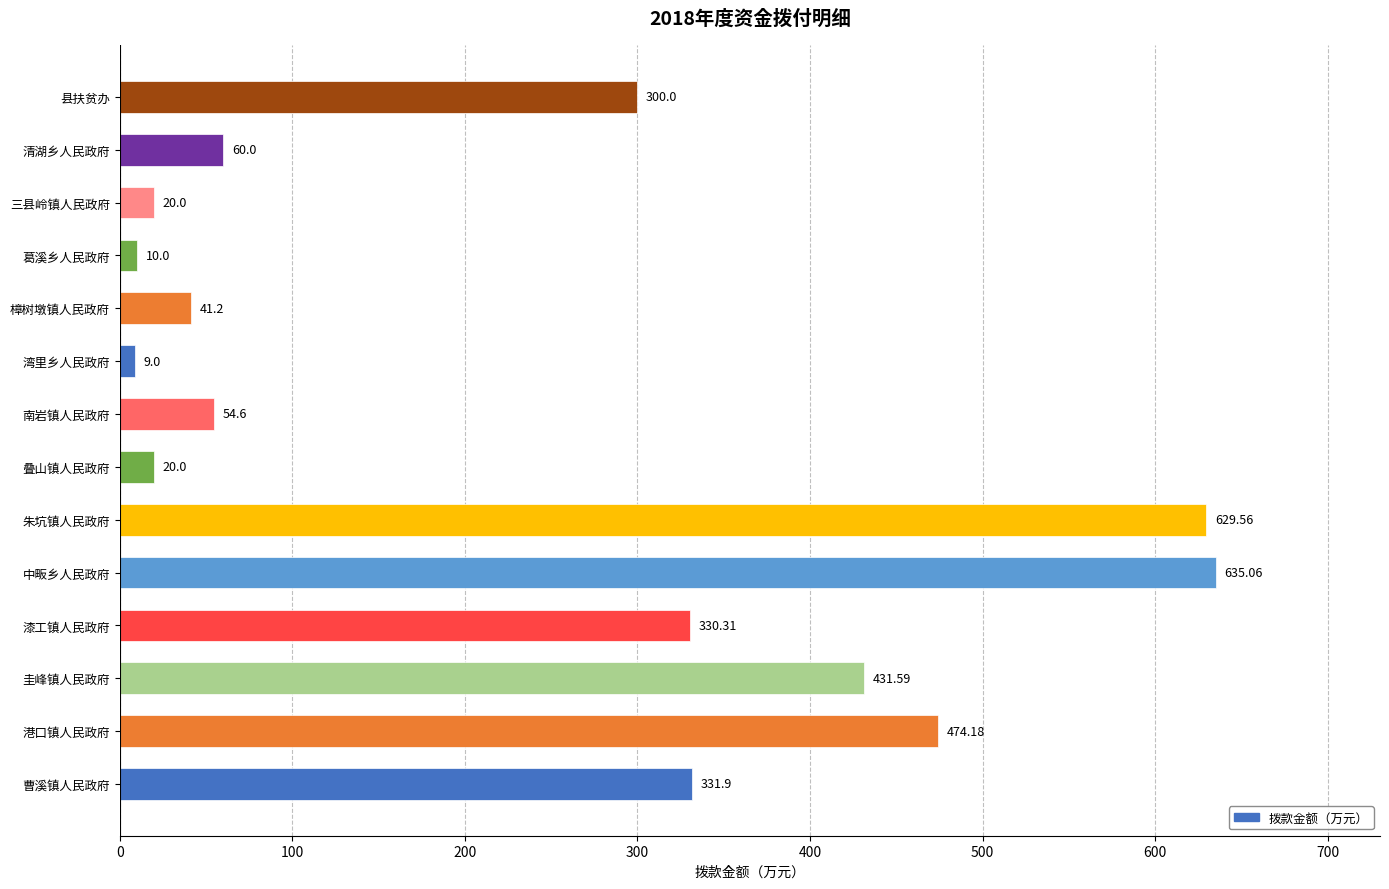

What is the change in value from 圭峰镇人民政府 to 湾里乡人民政府?

-422.6